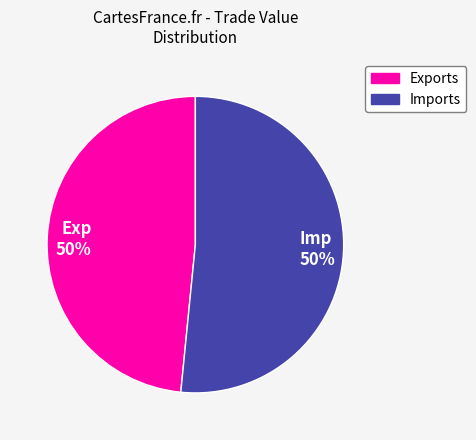

Is there any slice that represents more than half of the pie?

No